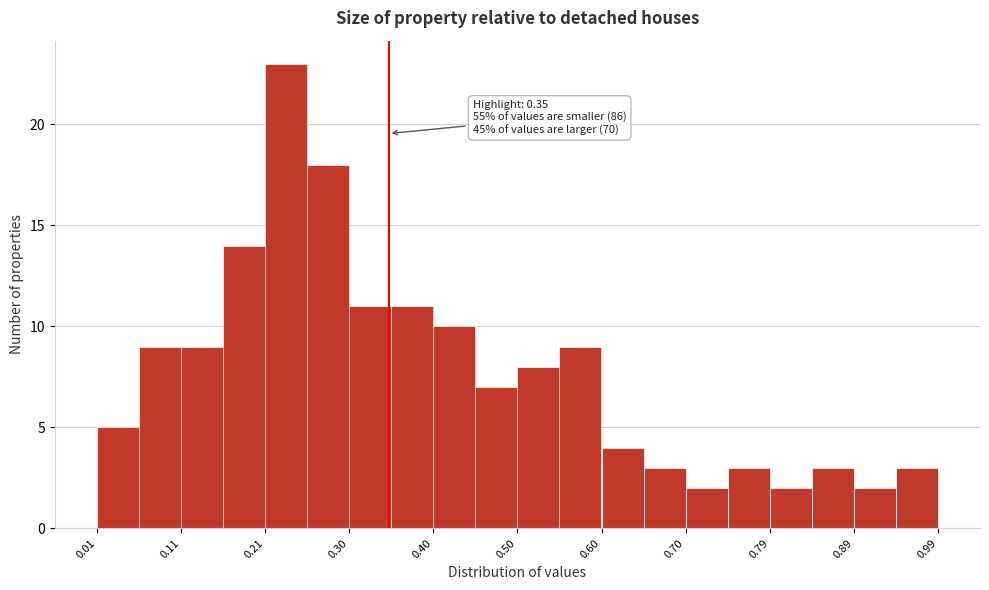

Which range on the x-axis has the tallest bar?

0.206 to 0.255